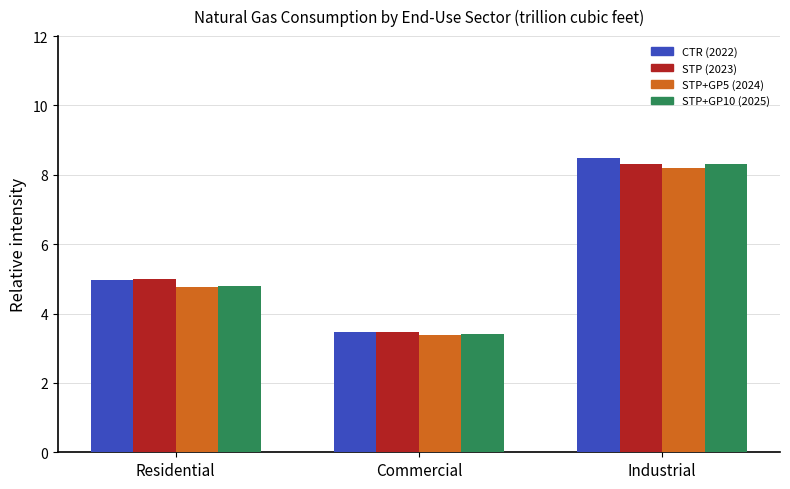

What are all the series names shown in the legend?

CTR (2022), STP (2023), STP+GP5 (2024), STP+GP10 (2025)